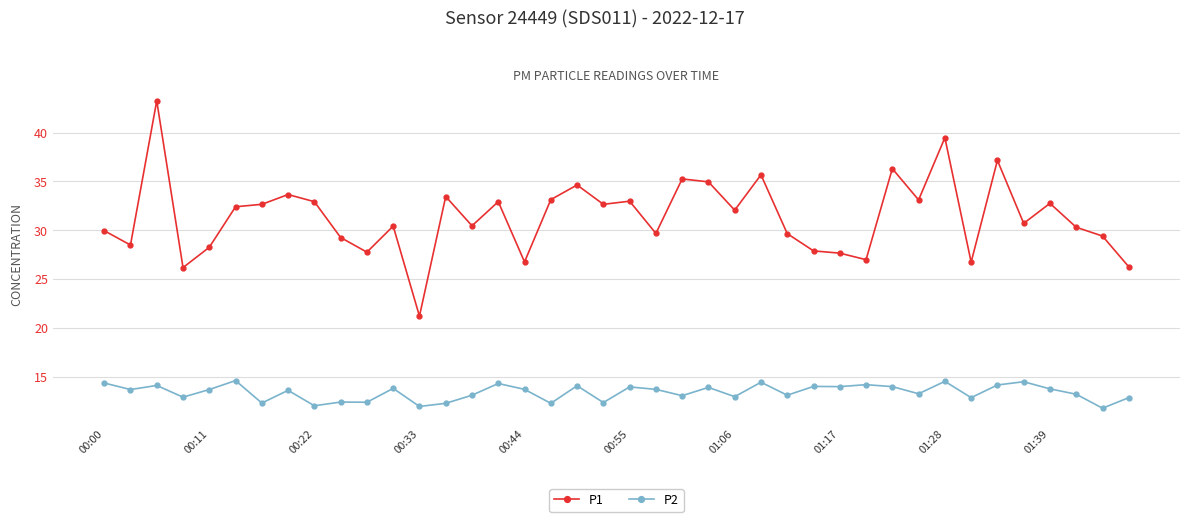

Which series has the largest total across all categories?

P1